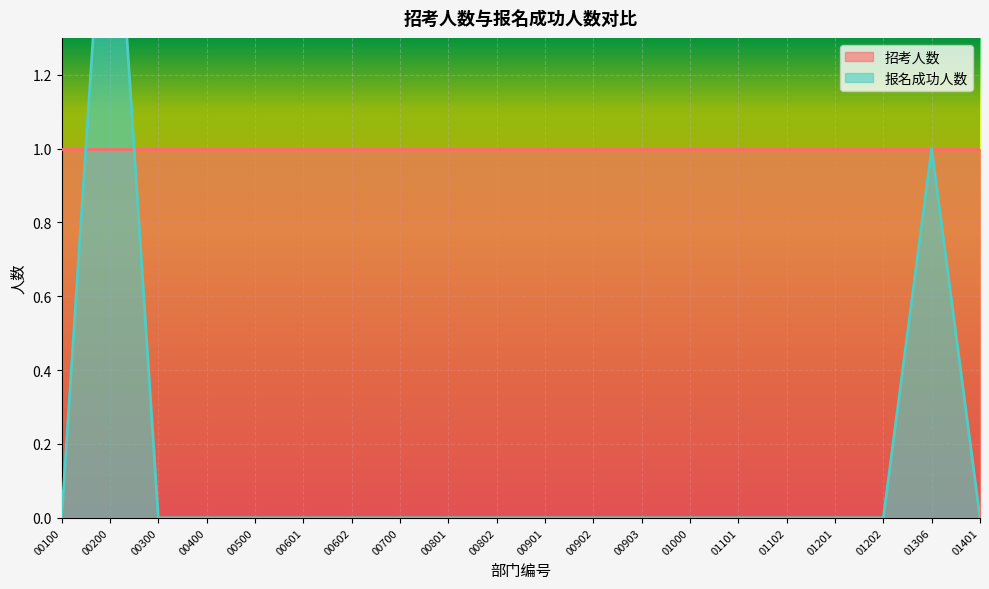

Reading right to left, list all the values displayed in this chart.

0	1	0	0	0	0	0	0	0	0	0	0	0	0	0	0	0	0	2	0